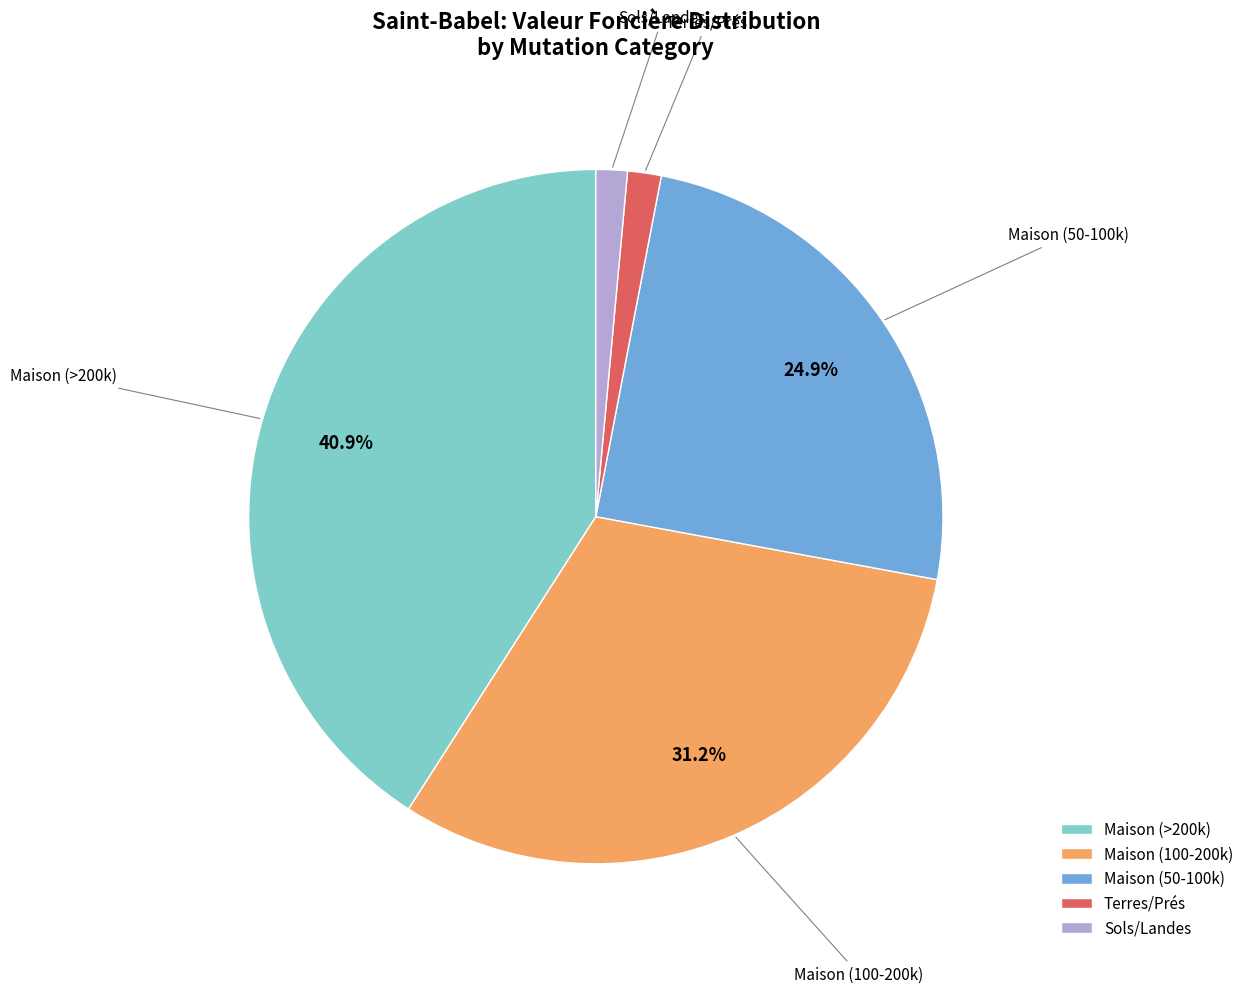

What portion of the pie excludes Maison (100-200k)?

68.8%